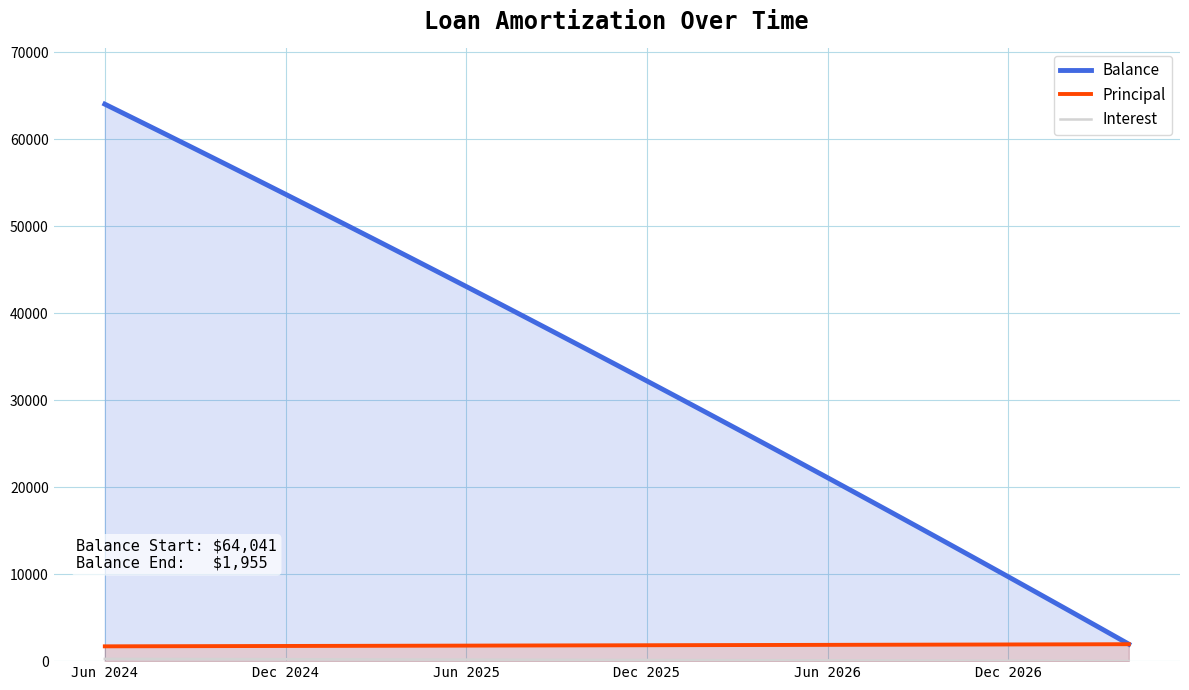

Which series has the widest spread of values?

Balance